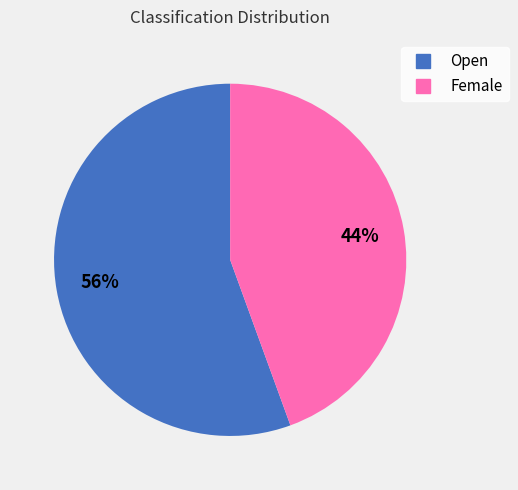

Which slice is the smallest?

Female